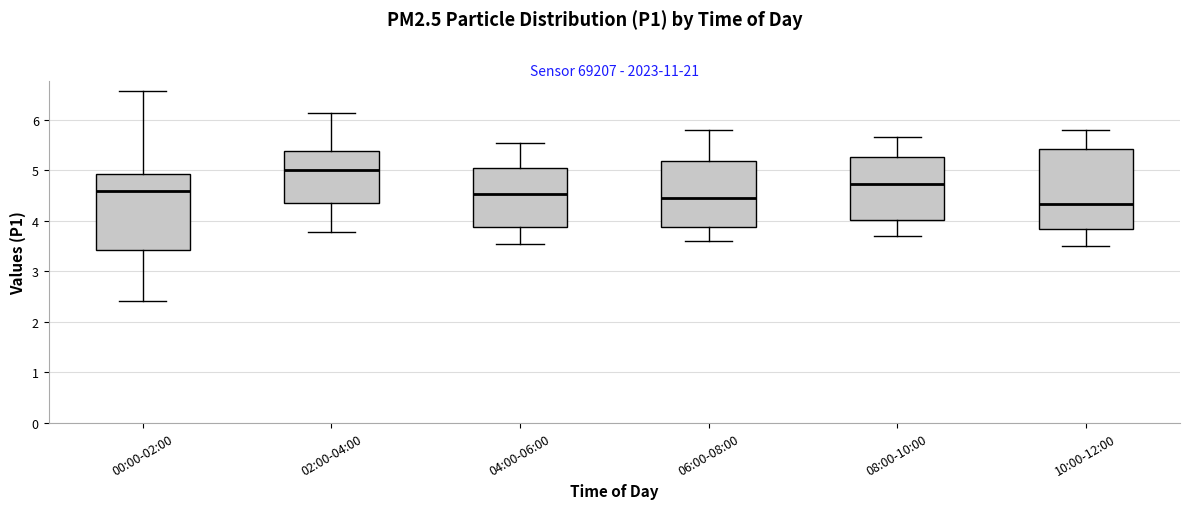

Where is the lower edge of the box for 00:00-02:00 on the y-axis? The values are not printed on the chart, so give them approximately, as read against the axis.

3.4